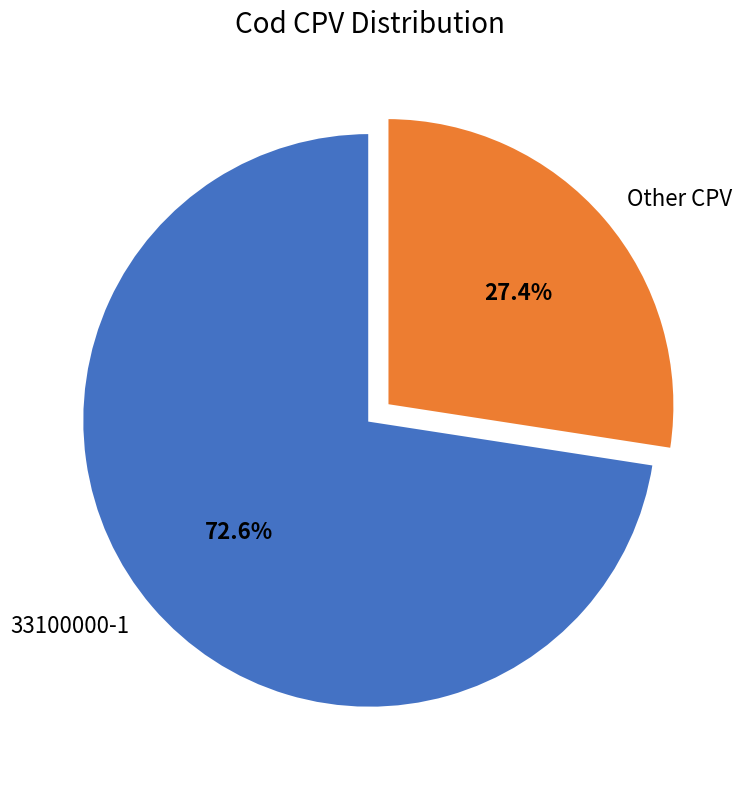

What is the largest slice in the pie chart?

33100000-1